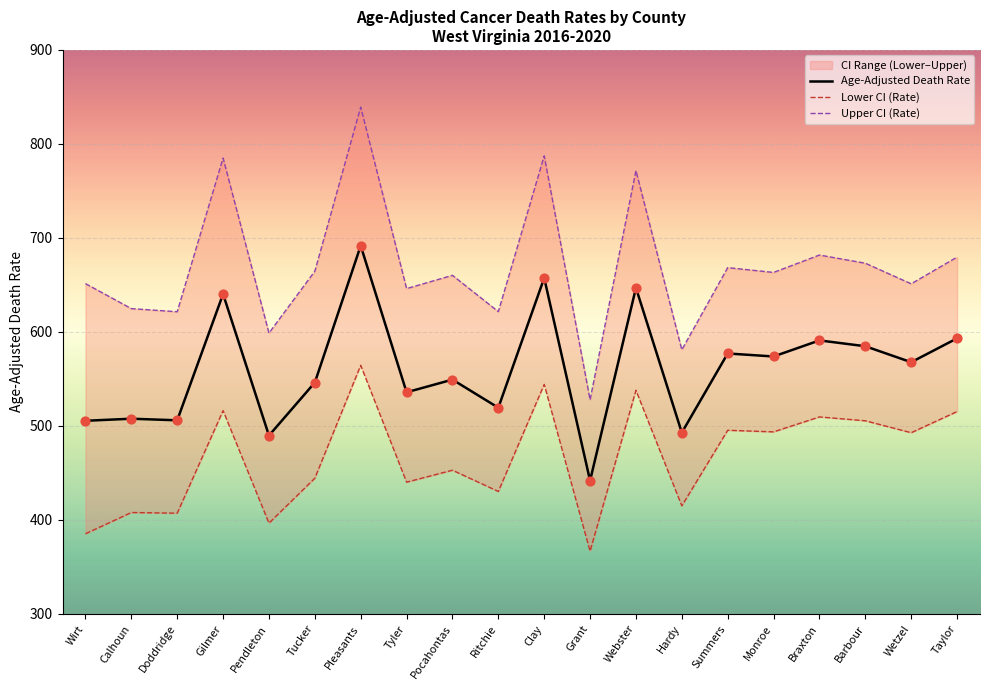

At how many categories does at least one series exceed 513?

20